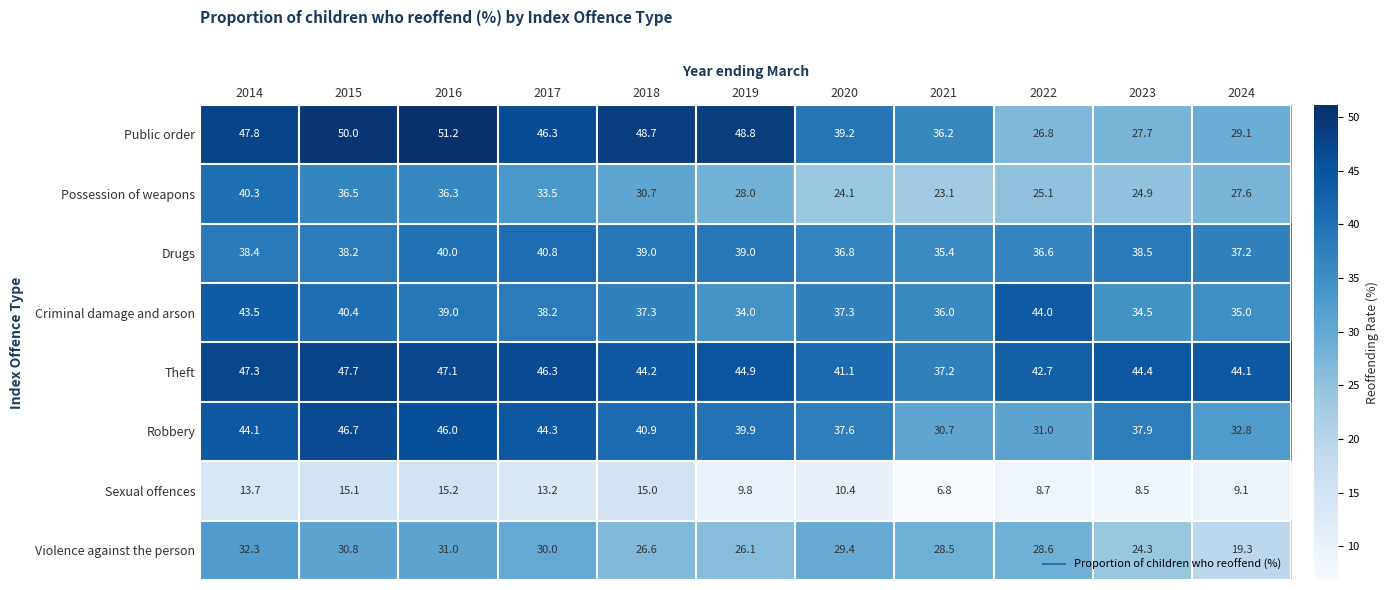

Rank the series by their maximum value, from lowest to highest.

Sexual offences, Violence against the person, Possession of weapons, Drugs, Criminal damage and arson, Robbery, Theft, Public order